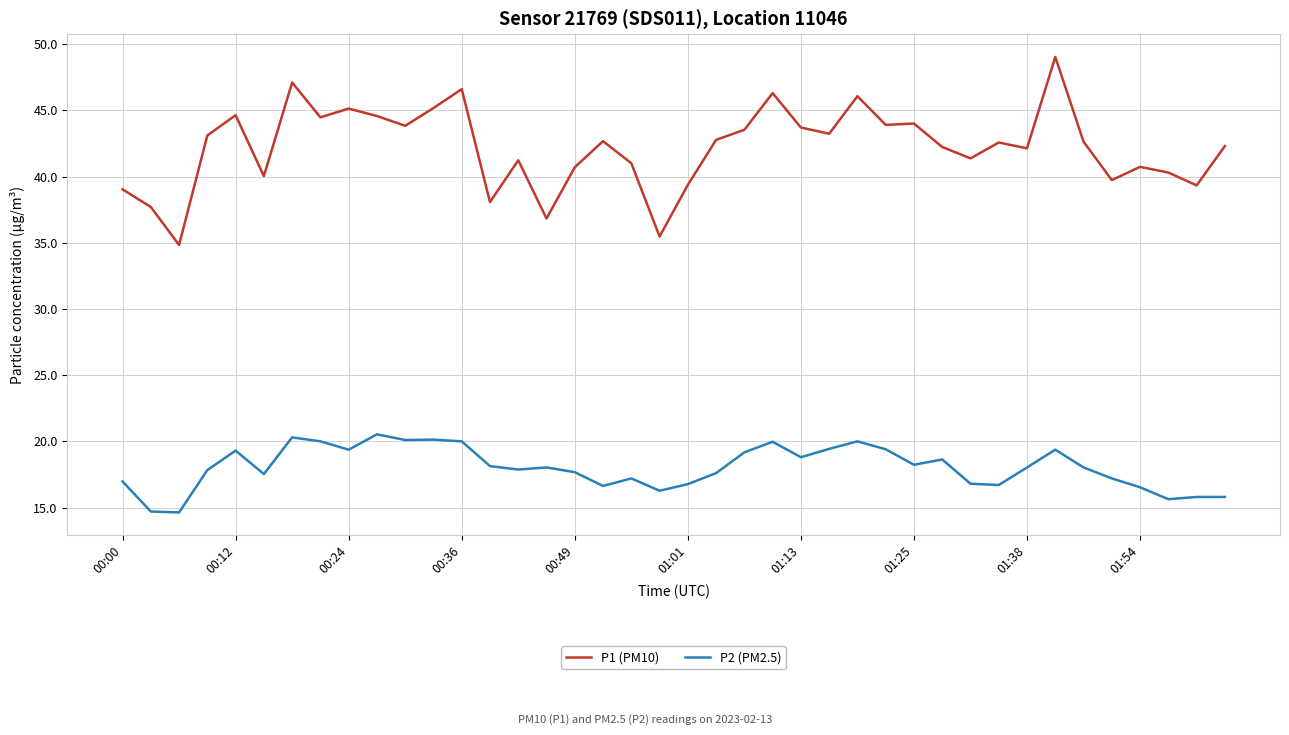

Which series has the widest spread of values?

P1 (PM10)